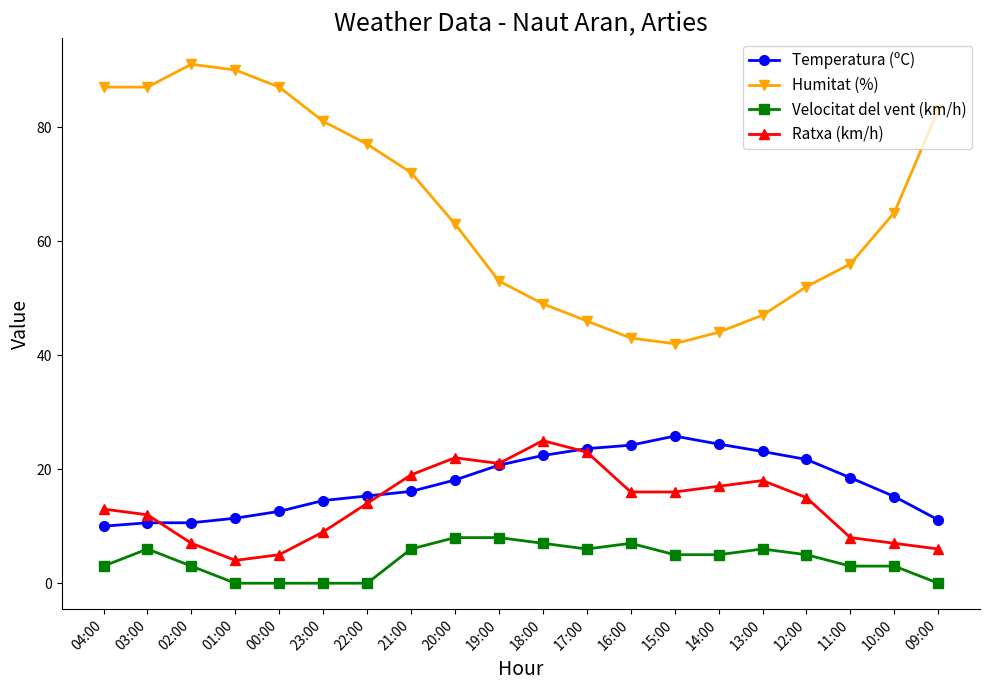

What position from the right is 21:00?

13